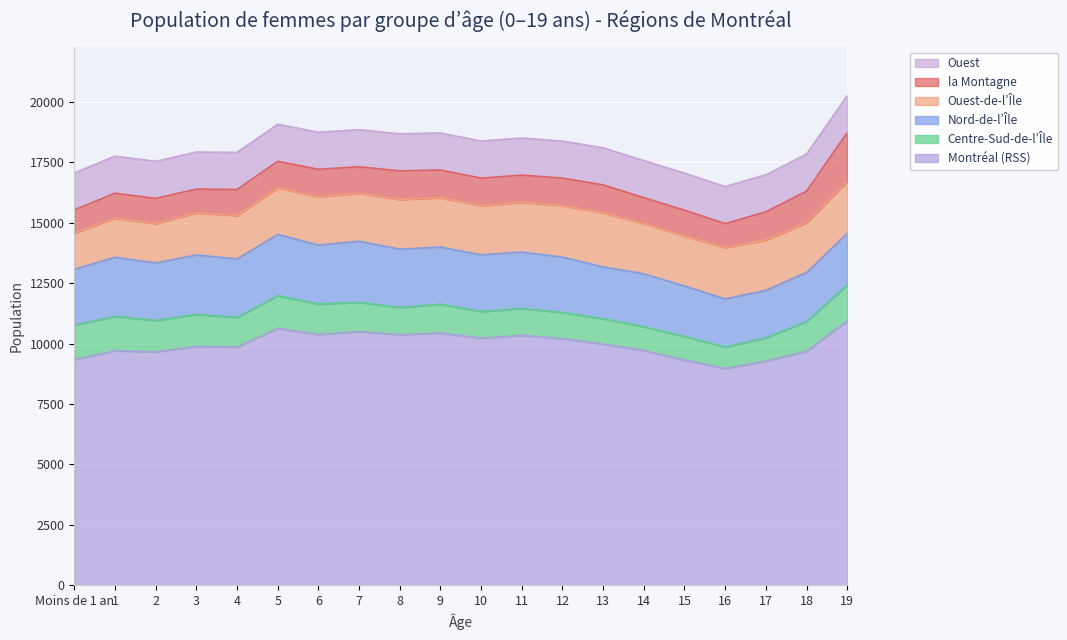

Between 8 and 12, which series saw the biggest shift?

Montréal (RSS)